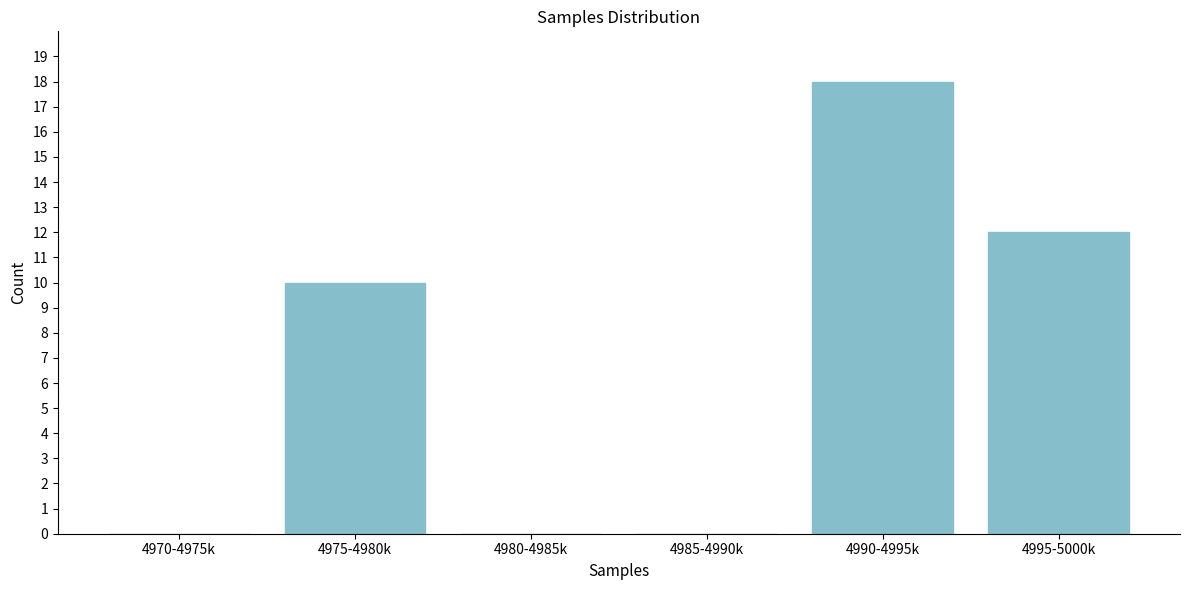

Reading right to left, what are all the values shown in this chart?

4995-5000k=12	4990-4995k=18	4985-4990k=0	4980-4985k=0	4975-4980k=10	4970-4975k=0